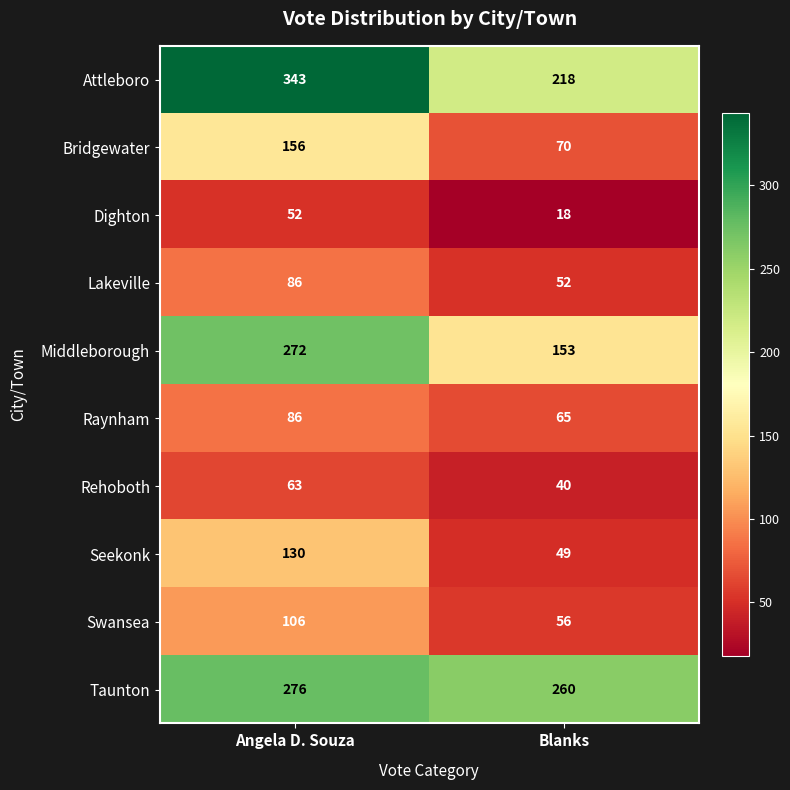

Reading left to right, list all the values displayed in this chart.

Attleboro: Angela D. Souza=343	Blanks=218
Bridgewater: Angela D. Souza=156	Blanks=70
Dighton: Angela D. Souza=52	Blanks=18
Lakeville: Angela D. Souza=86	Blanks=52
Middleborough: Angela D. Souza=272	Blanks=153
Raynham: Angela D. Souza=86	Blanks=65
Rehoboth: Angela D. Souza=63	Blanks=40
Seekonk: Angela D. Souza=130	Blanks=49
Swansea: Angela D. Souza=106	Blanks=56
Taunton: Angela D. Souza=276	Blanks=260